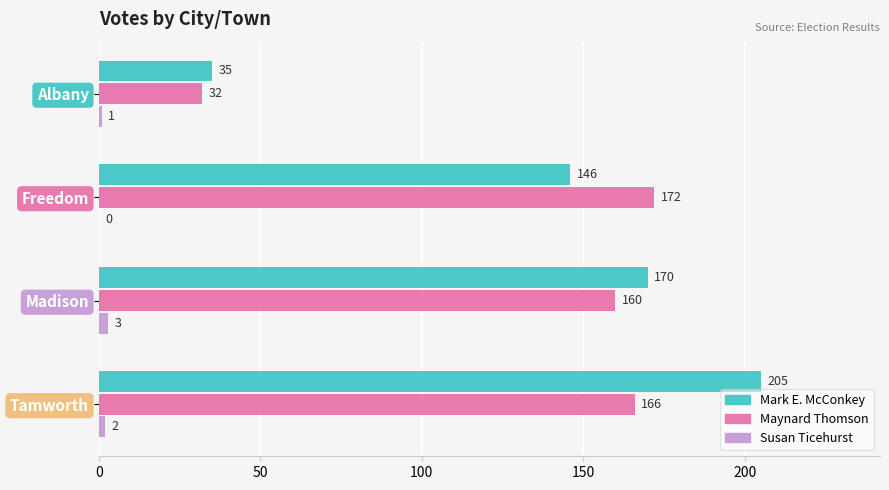

What is the sum of all Susan Ticehurst values?

6